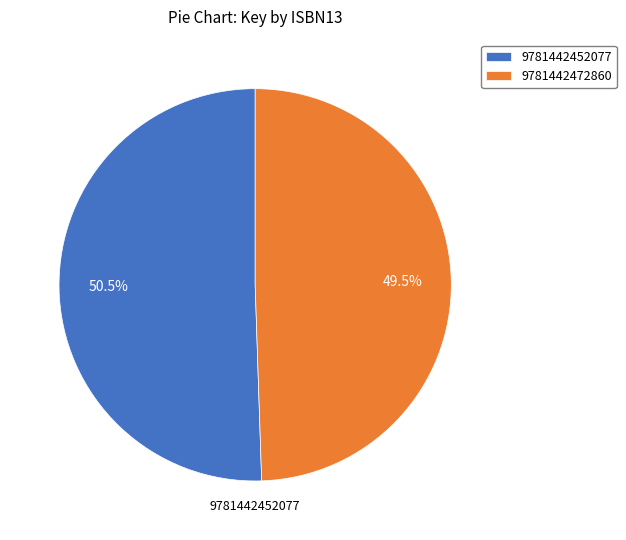

Count the number of slices in the pie.

2